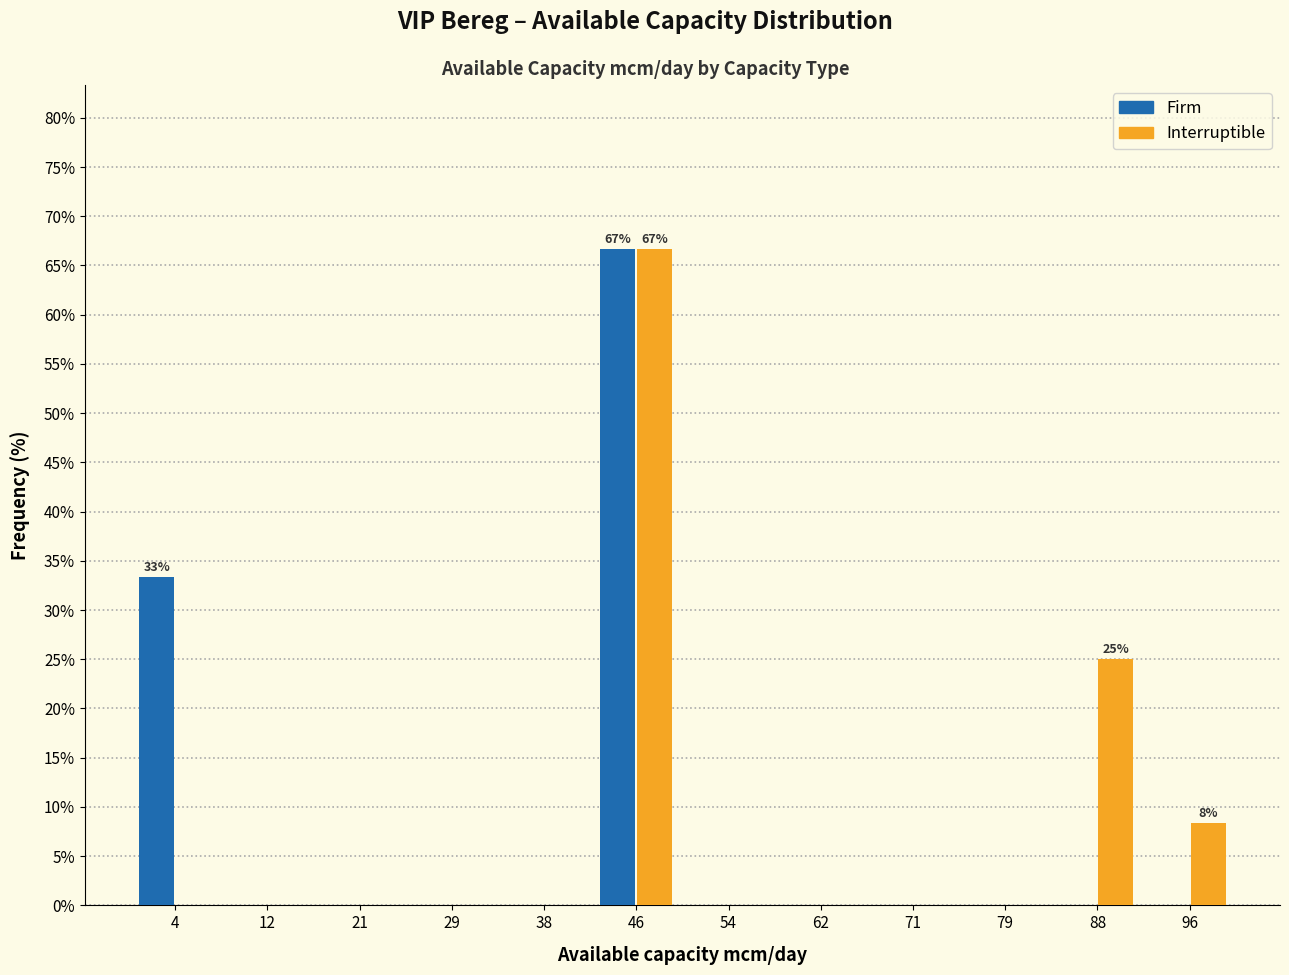

In the Firm series, which range on the x-axis has the tallest bar?

42 to 50